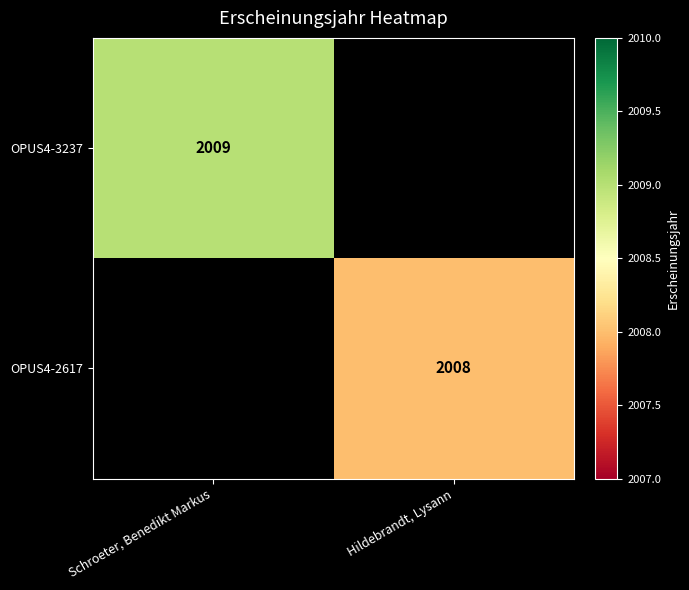

The OPUS4-2617 series shows 2008 at Hildebrandt, Lysann. True or false?

True